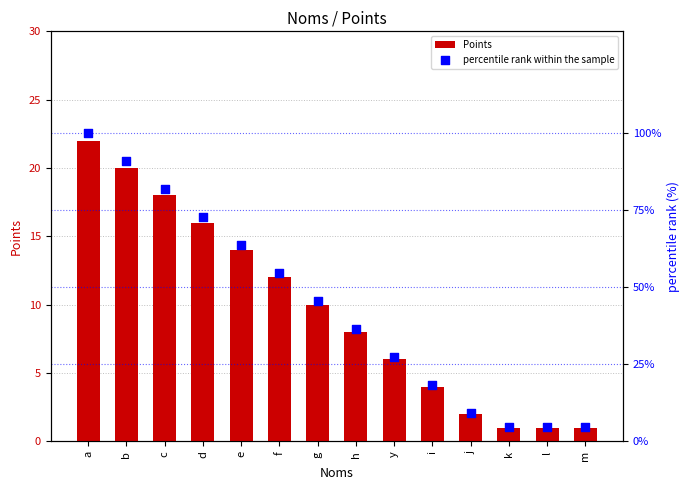

At how many categories does at least one series exceed 60?

5